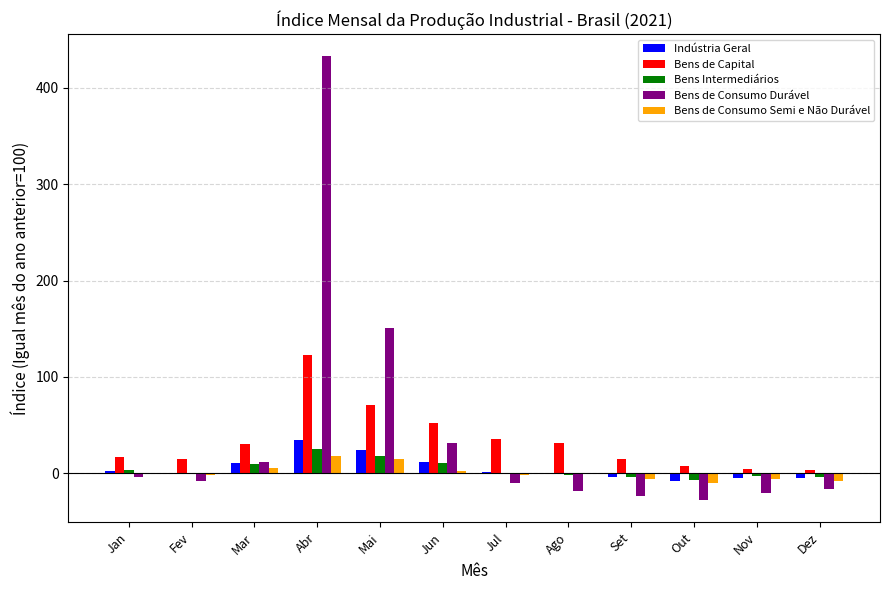

What is the maximum value for Bens Intermediários?

25.5